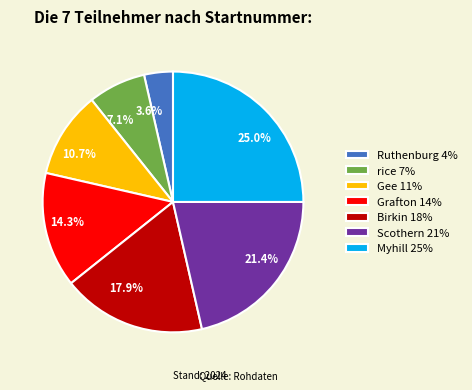

Which has a higher value, Myhill or Gee?

Myhill